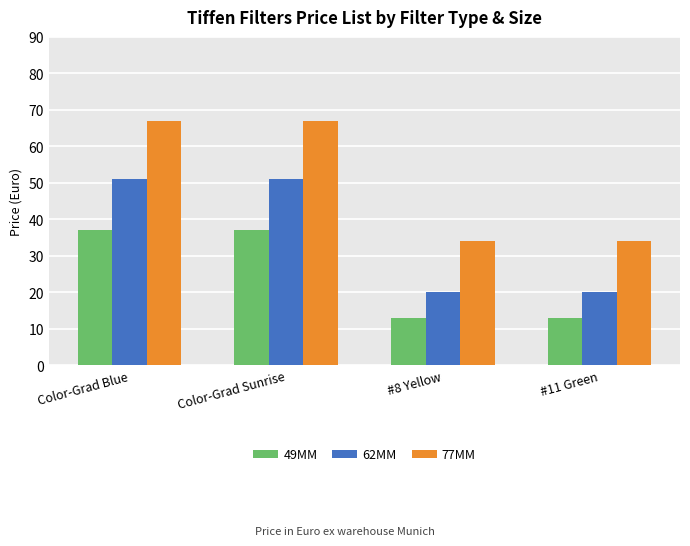

Count the 62MM values in the range 20 to 51.

4